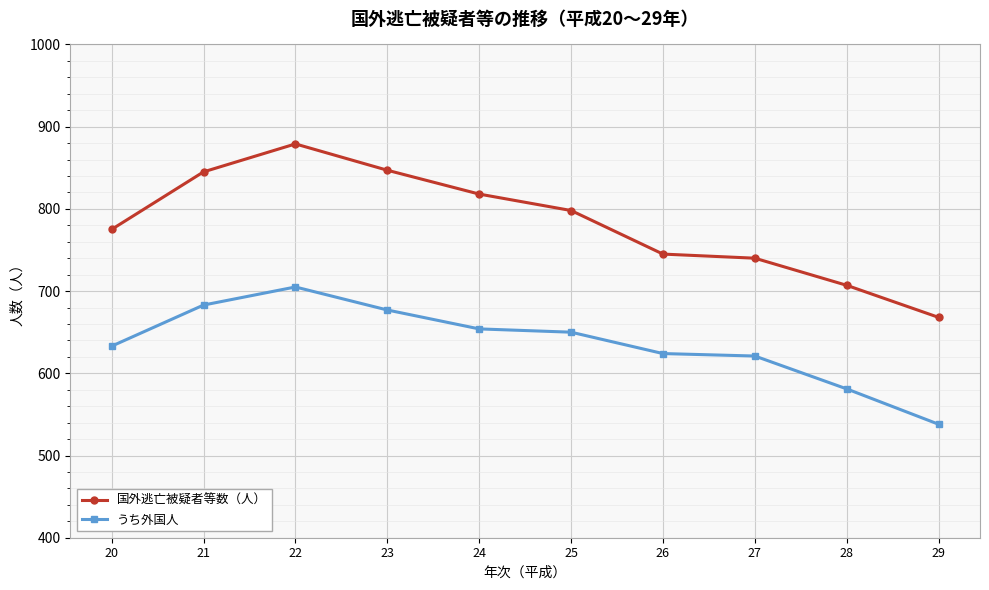

True or false: 国外逃亡被疑者等数（人） and うち外国人 cross at least once.

False